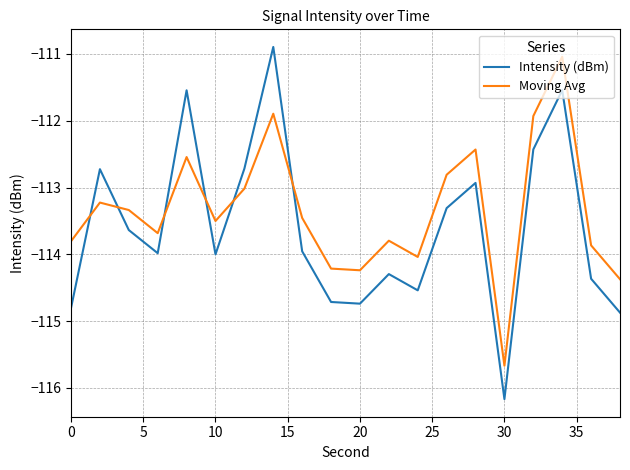

What is the maximum value for Intensity (dBm)?

-110.9